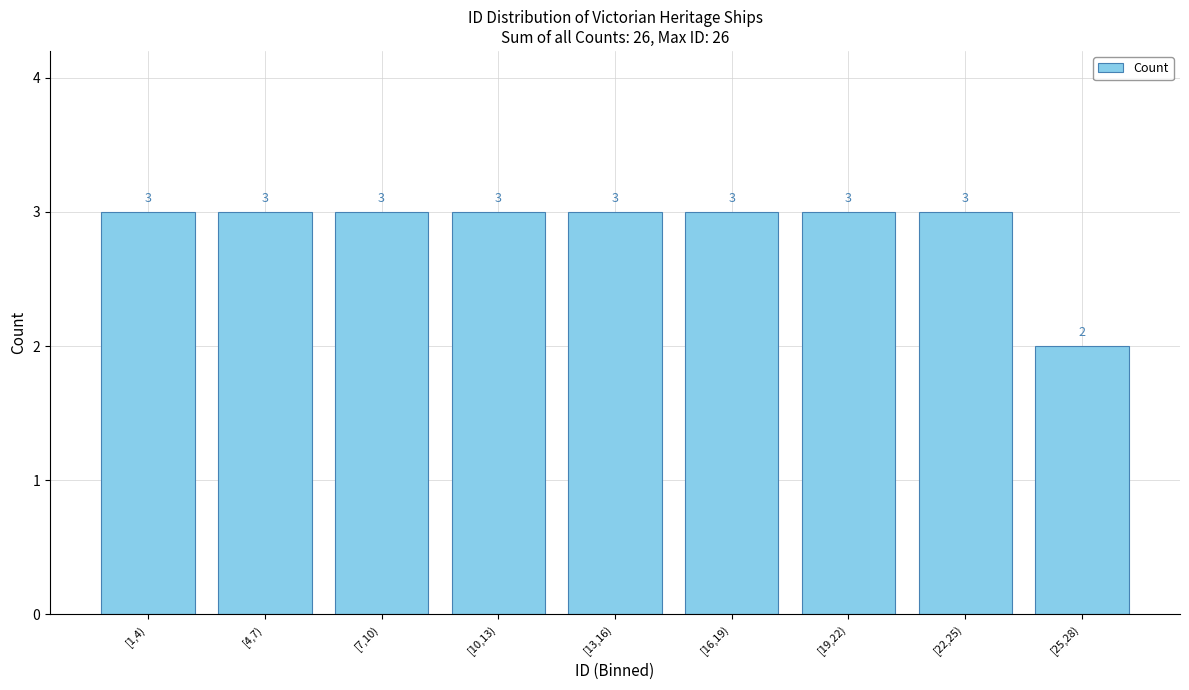

Reading right to left, transcribe all the data shown in this chart.

2	3	3	3	3	3	3	3	3